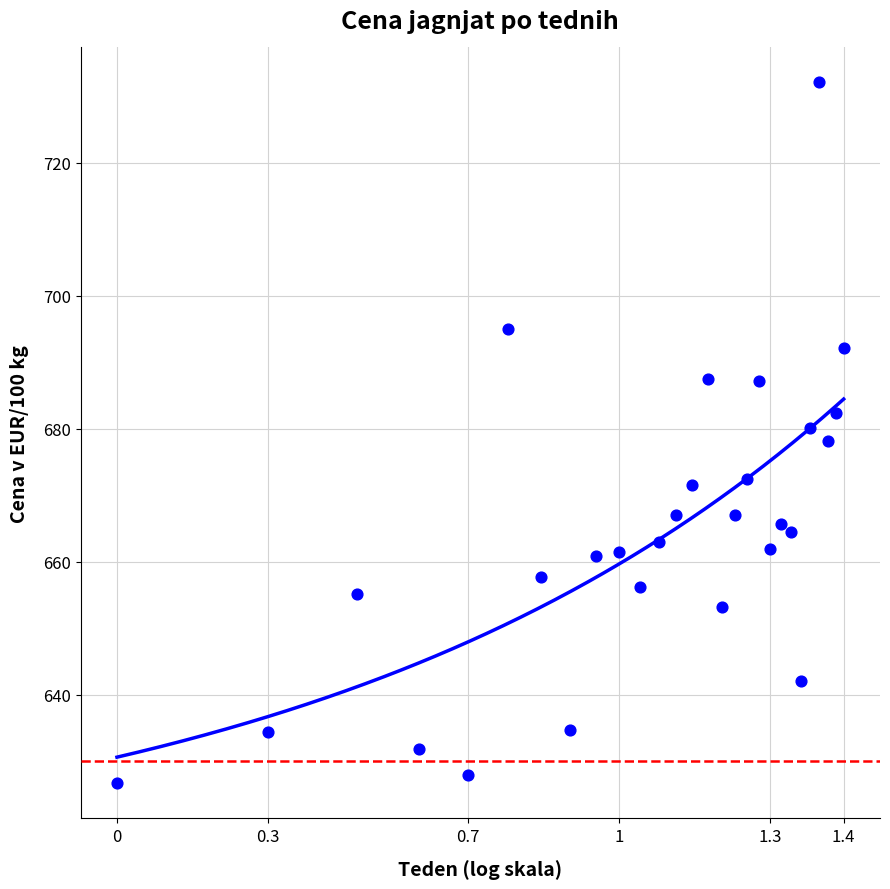

What is the range of X values (max minus min)?

1.4